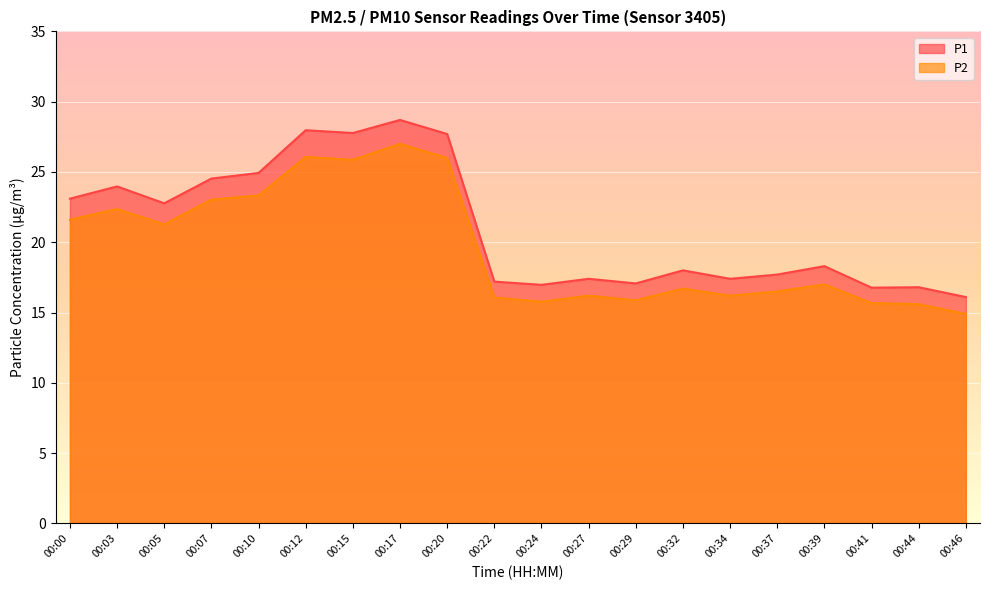

The P1 series shows 46.6 at 00:20. True or false?

False